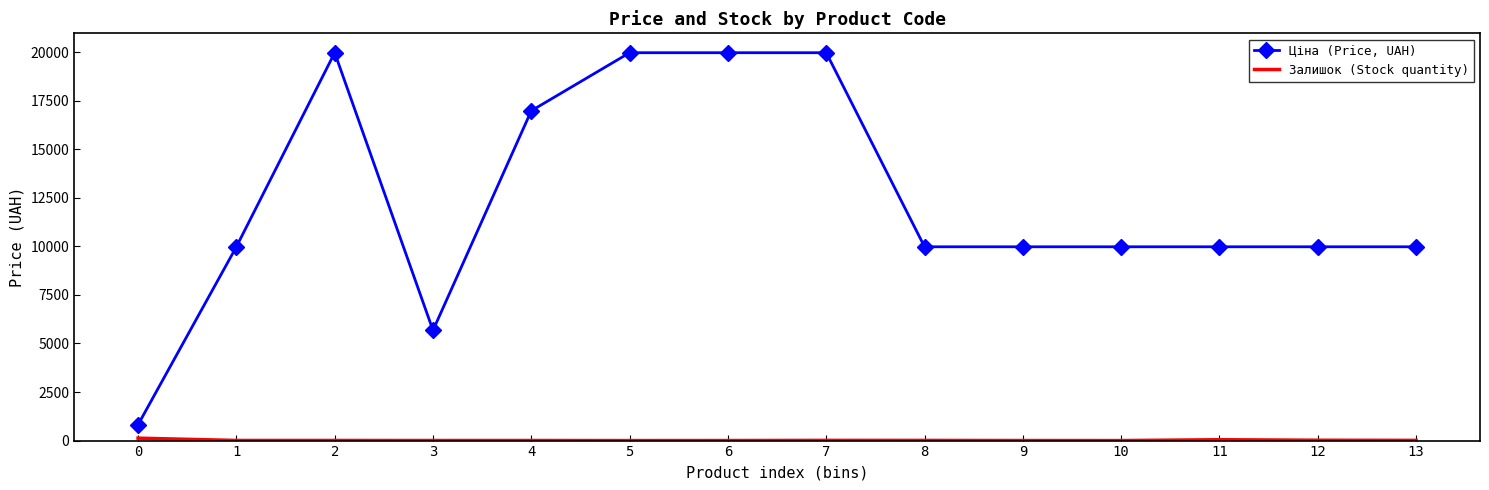

Which series has the largest total across all categories?

Ціна (Price, UAH)